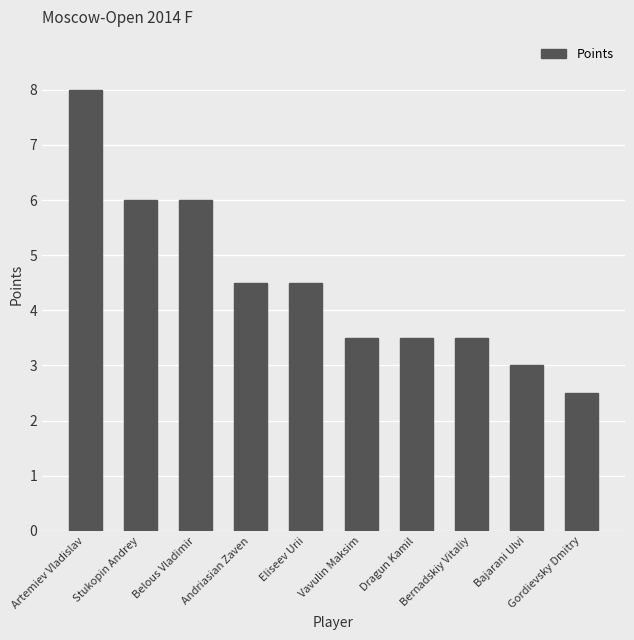

What is the label of the 3rd bar from the right?

Bernadskiy Vitaliy